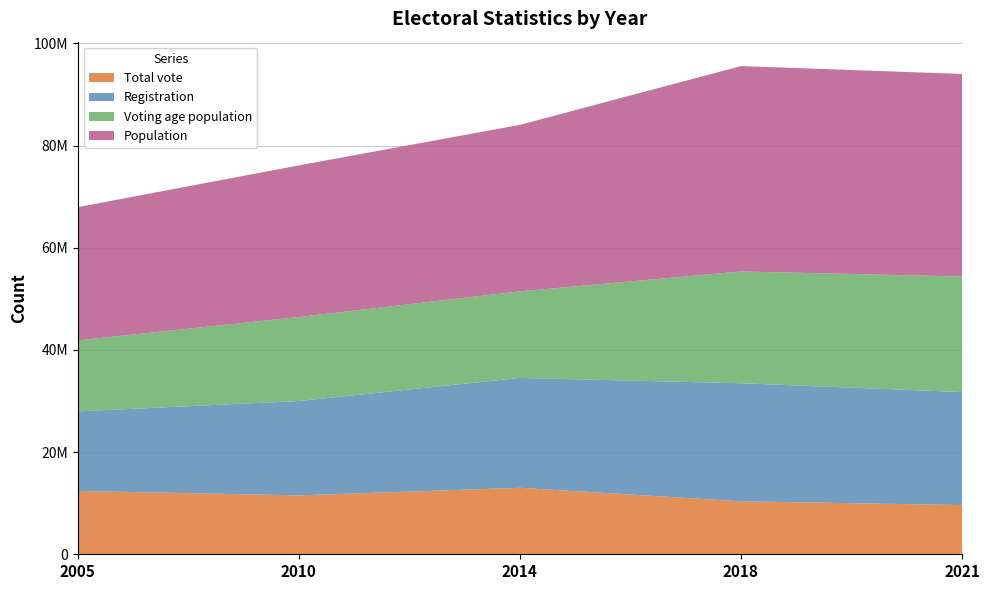

Reading left to right, list all the values displayed in this chart.

Total vote: 2005=12396631	2010=11526412	2014=13013765	2018=10364697	2021=9629601
Registration: 2005=15568702	2010=18471814	2014=21500000	2018=23109138	2021=22116368
Voting age population: 2005=13894186	2010=16438836	2014=16942233	2018=21877107	2021=22608314
Population: 2005=26076088	2010=29671605	2014=32585692	2018=40194216	2021=39650145